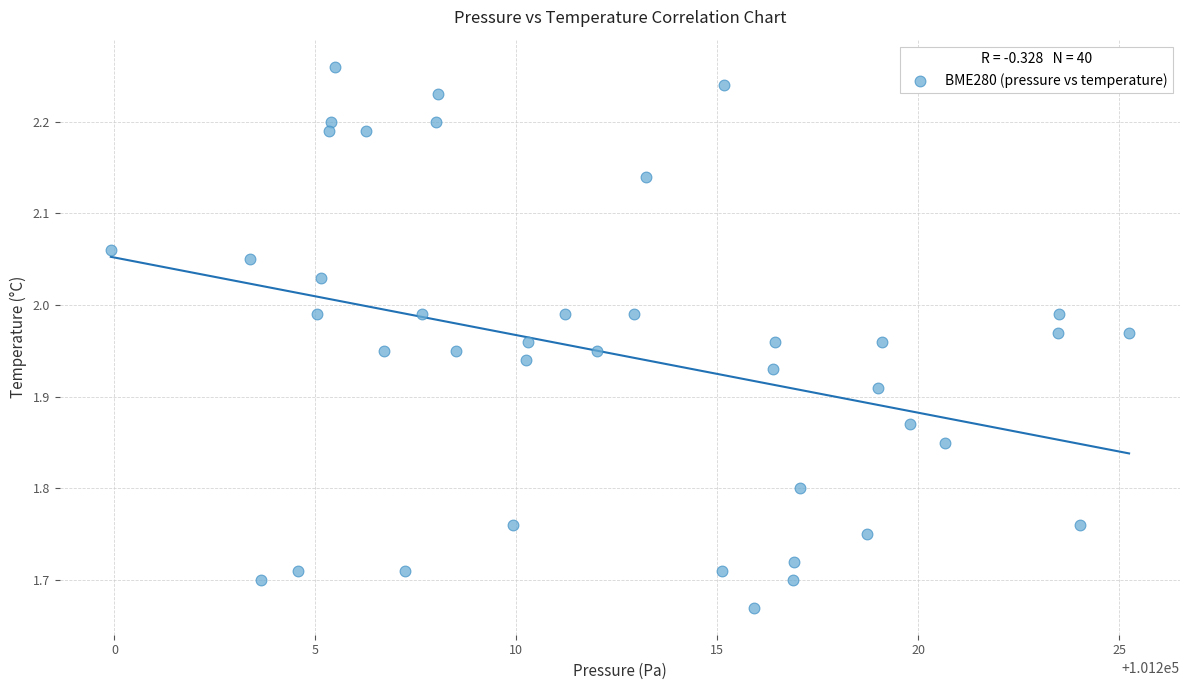

What is the range of X values (max minus min)?

25.3